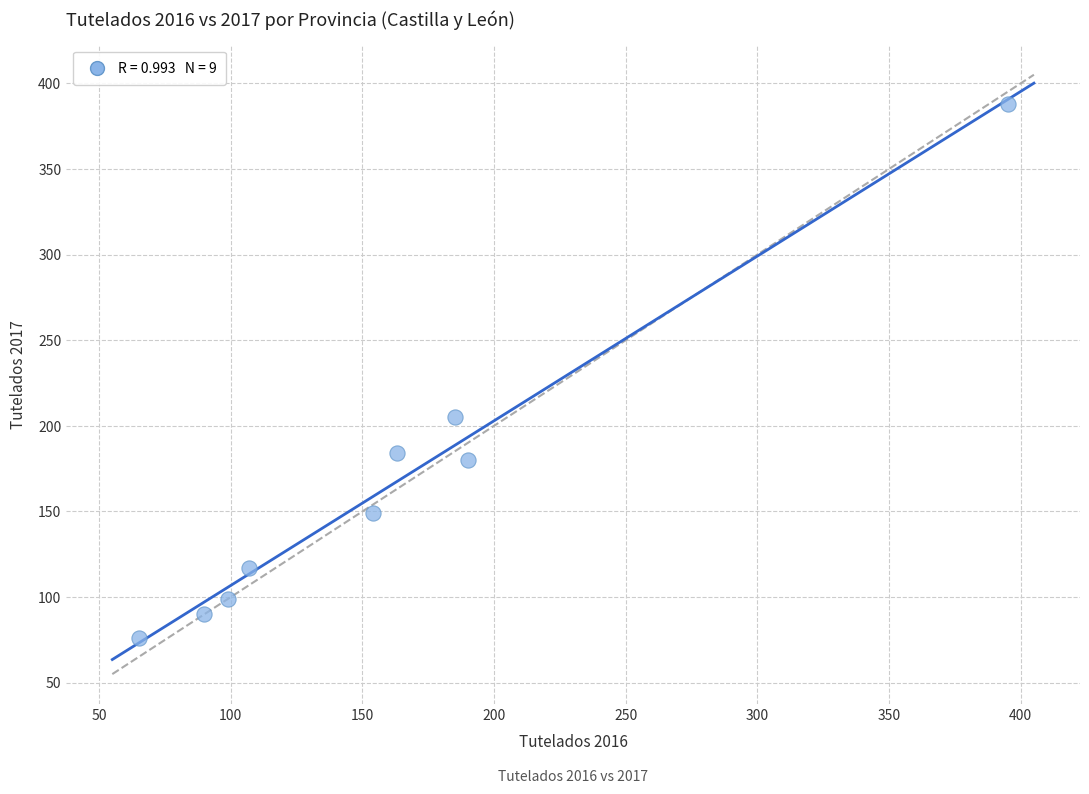

What is the average X value?

161